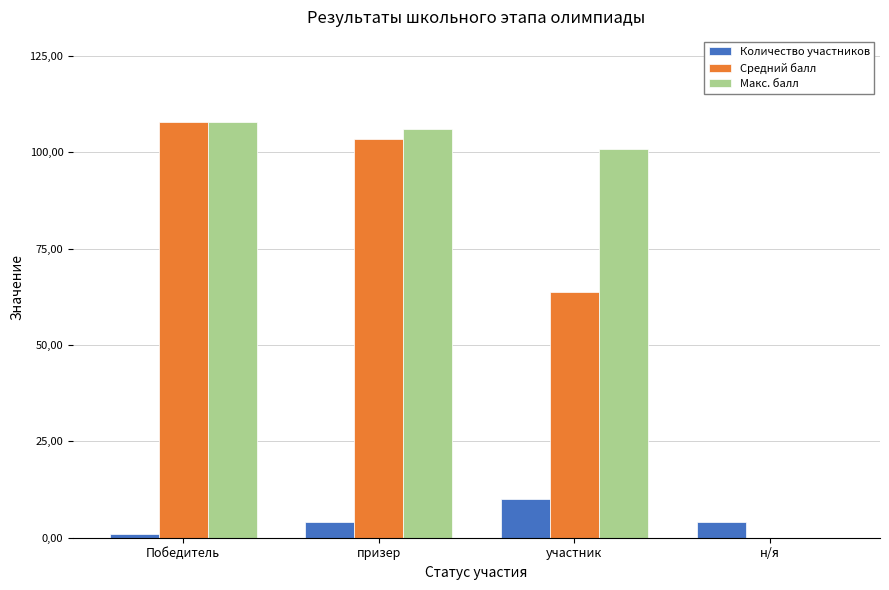

Is it true that Средний балл equals 108.0 at Победитель?

True